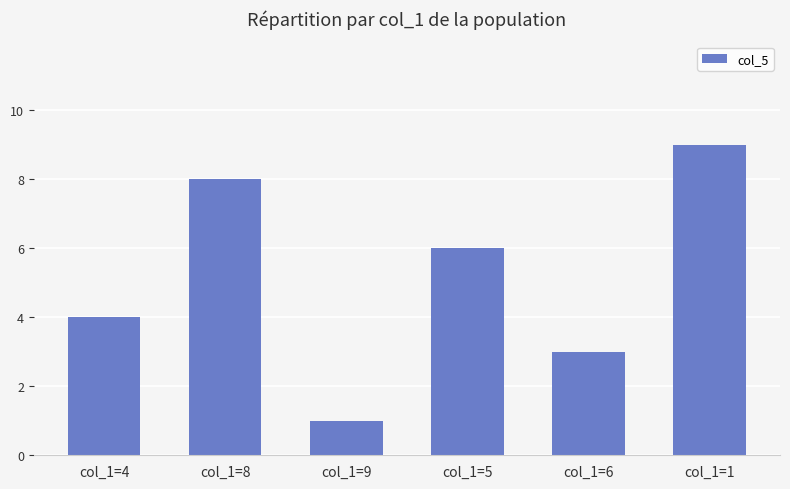

True or false: the data shows 6 at col_1=5.

True